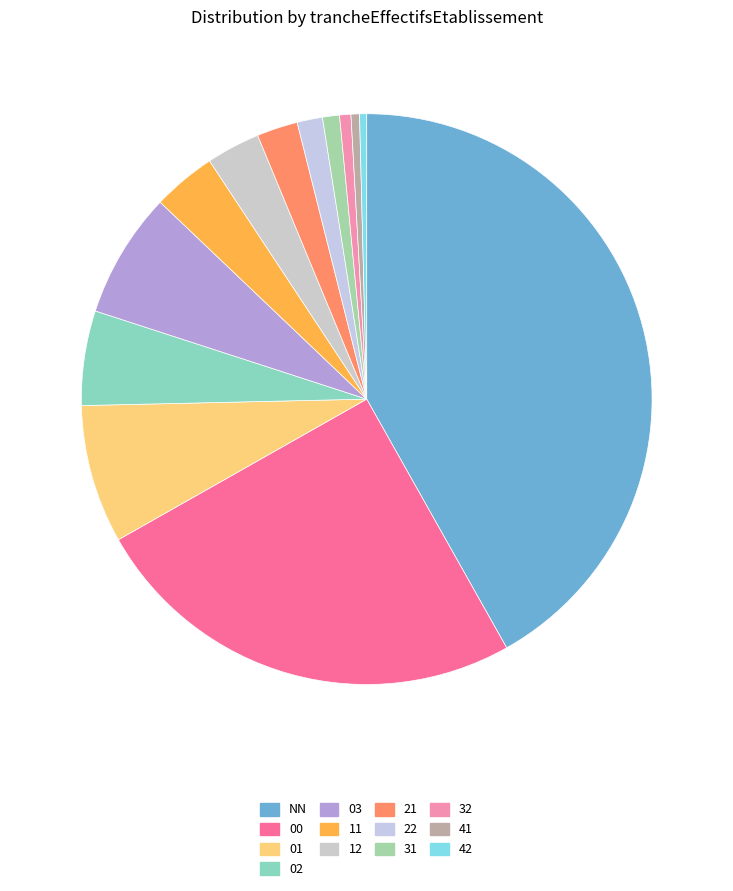

How many slices are in this pie chart?

13